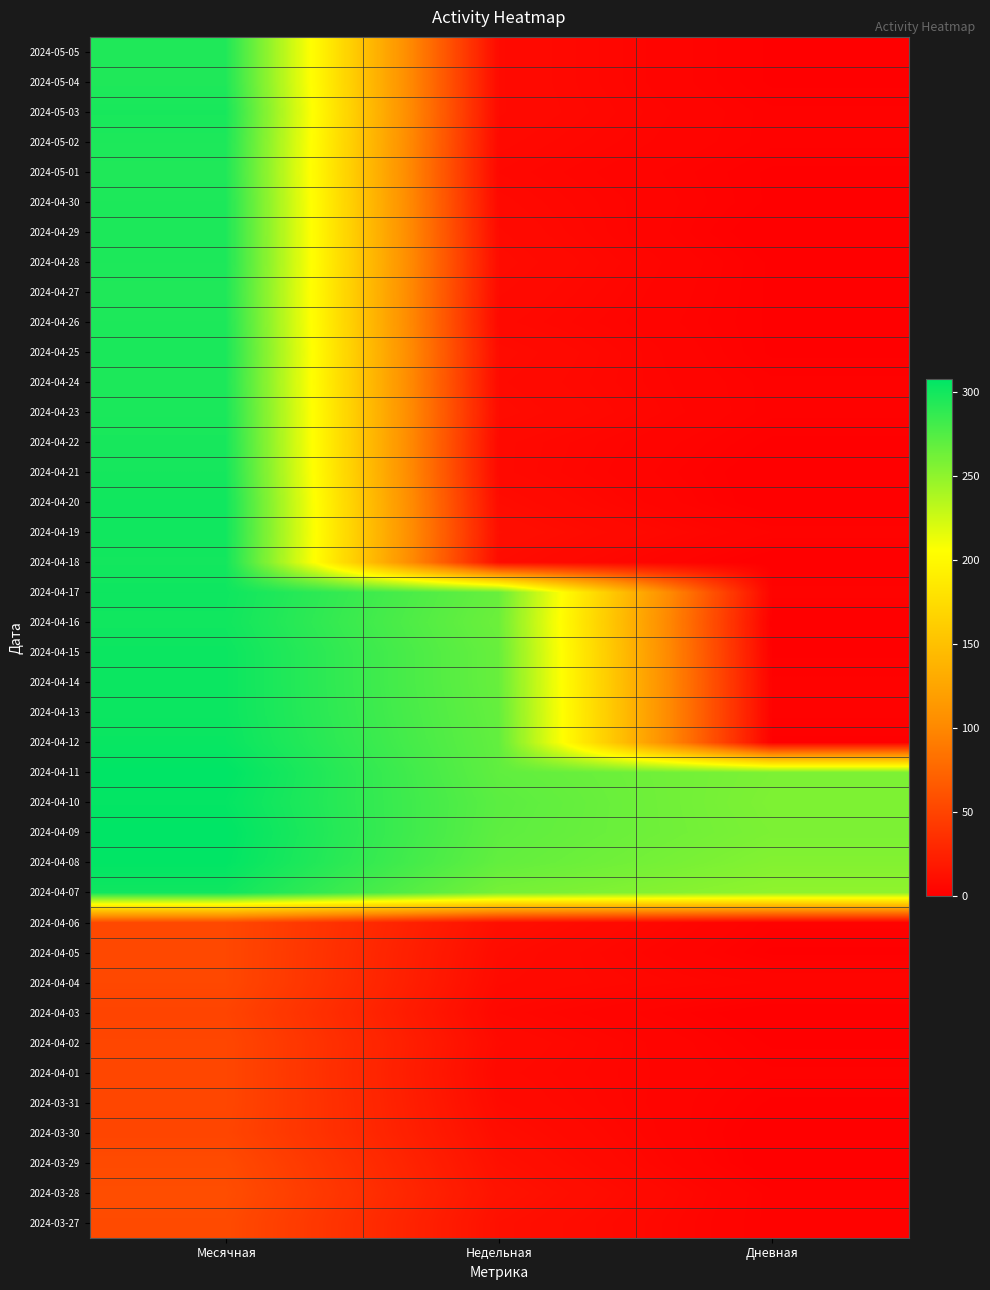

What is the difference between the highest and lowest values at Недельная?

265